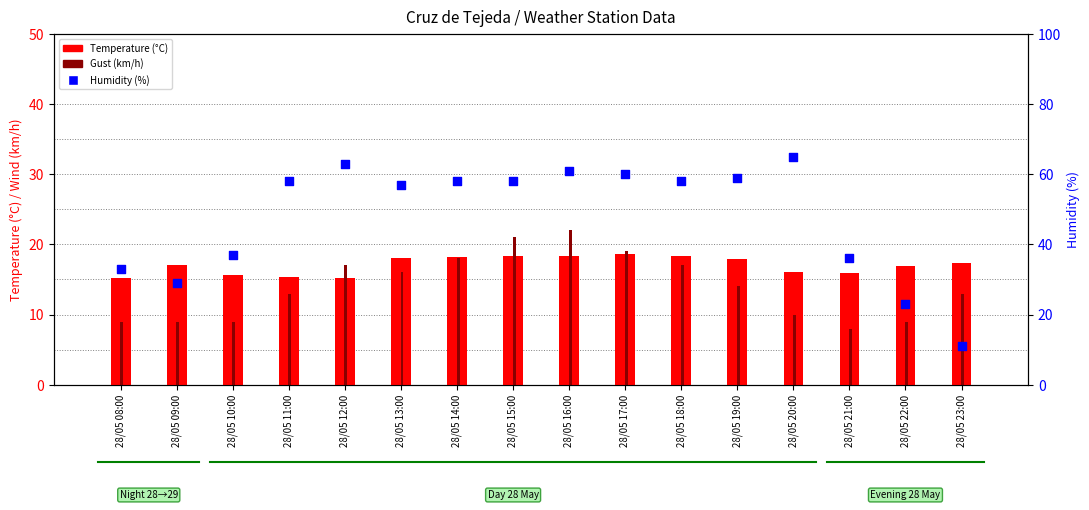

Which series reaches the maximum Y coordinate?

Humidity (%)